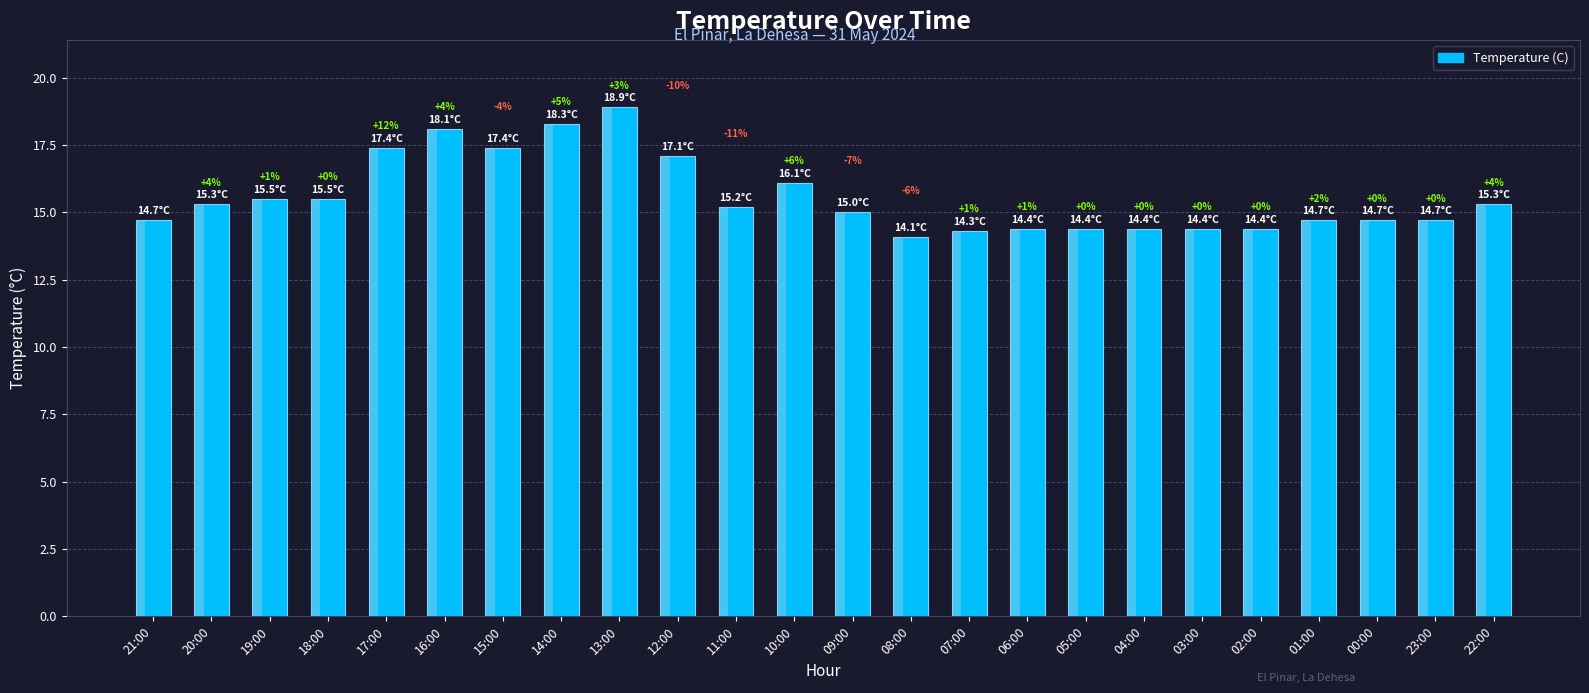

What is the change in value from 17:00 to 08:00?

-3.3